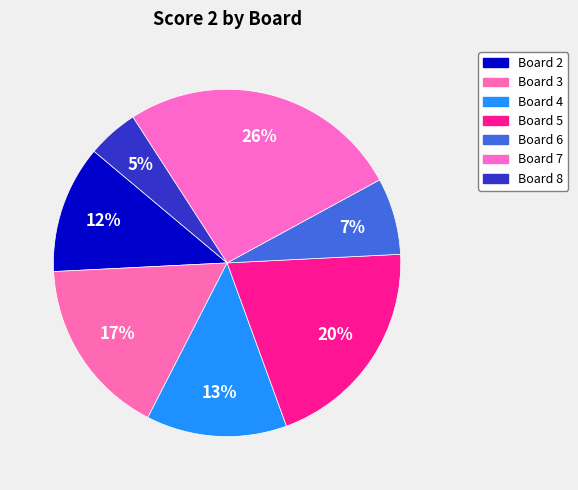

Which slice is the smallest?

Board 8